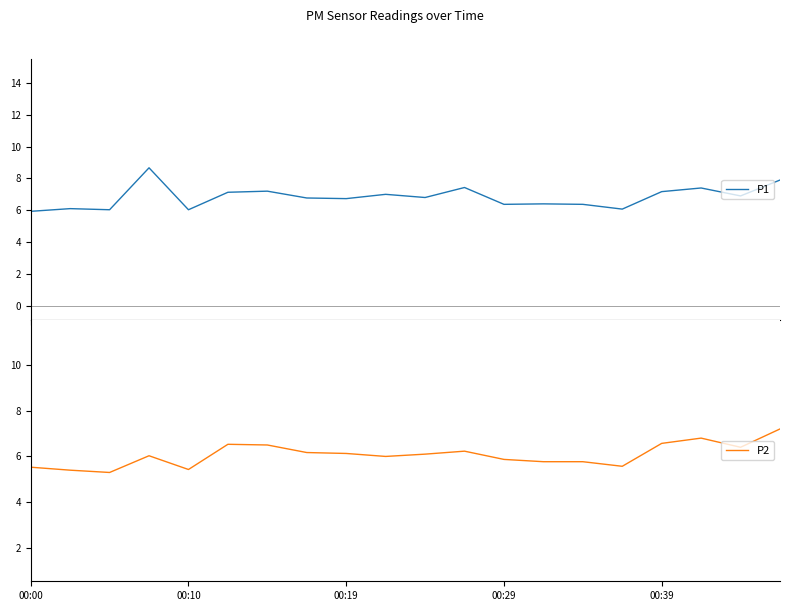

Between 18 and 17, which is larger?

17